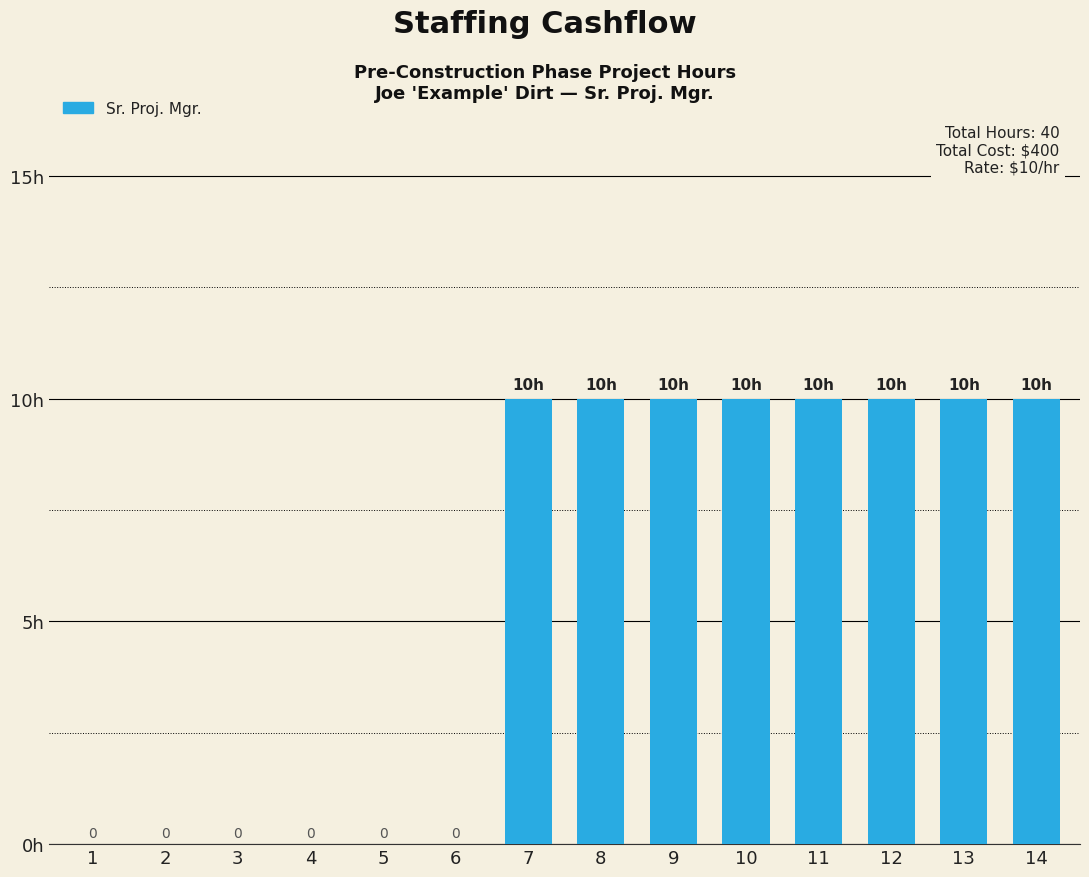

Count the values in the range 0 to 10.

14